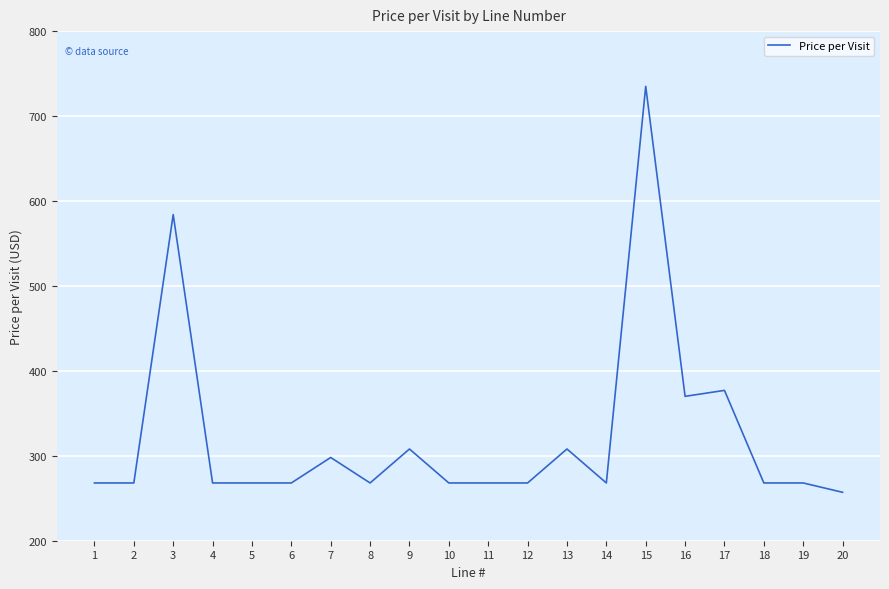

What is the smallest value displayed?

257